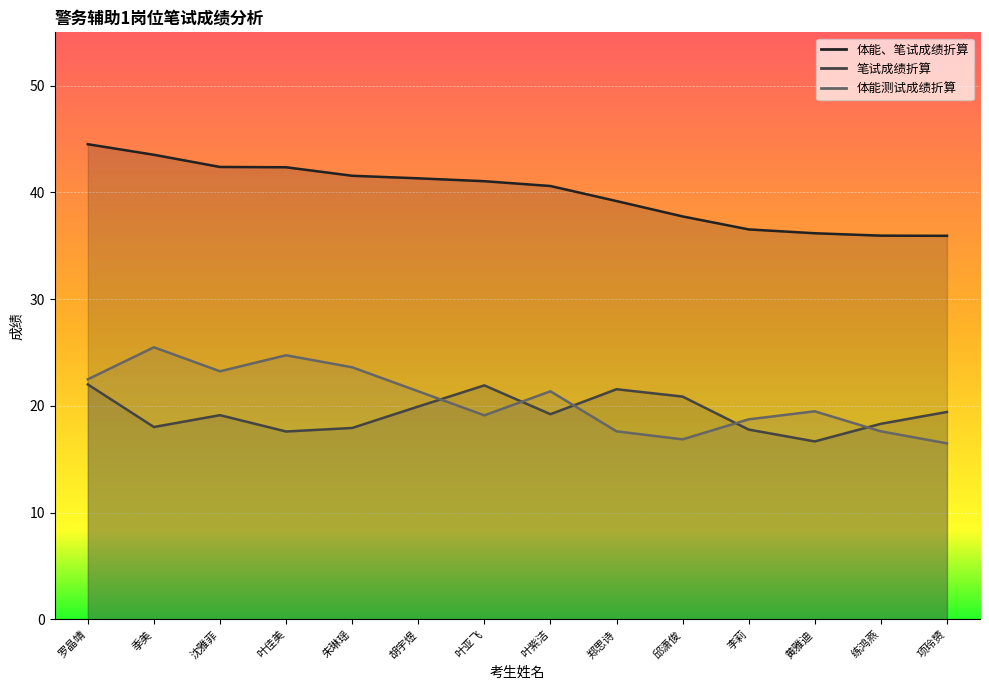

True or false: 体能测试成绩折算 has more than 2 interior local peaks.

True